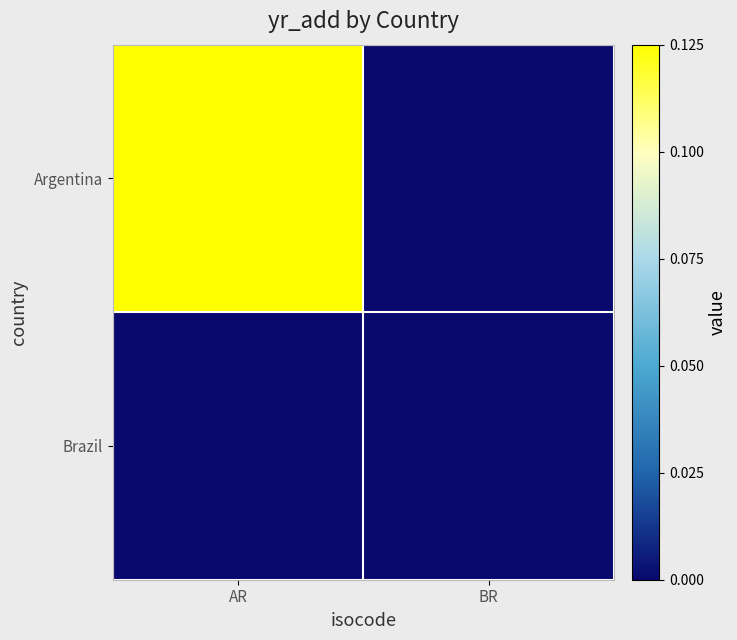

Which has a higher value, BR or AR?

AR